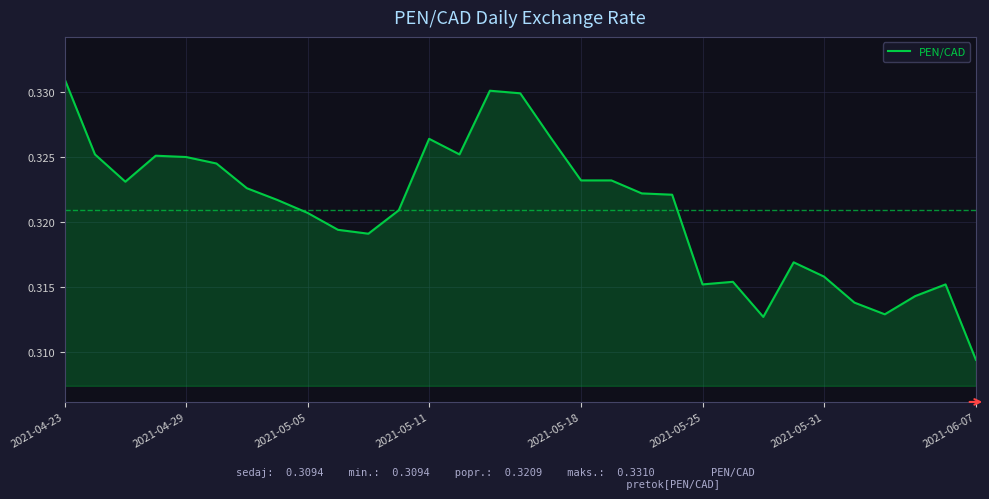

At which label is the value closest to 0?

2021-06-07